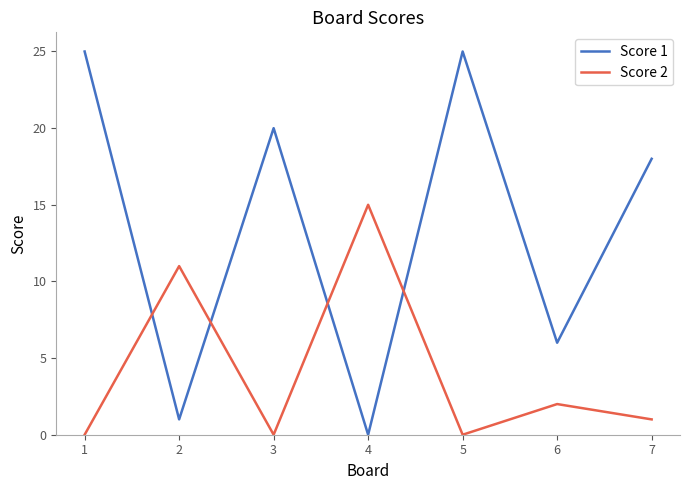

List the series in order of their overall mean, highest first.

Score 1, Score 2